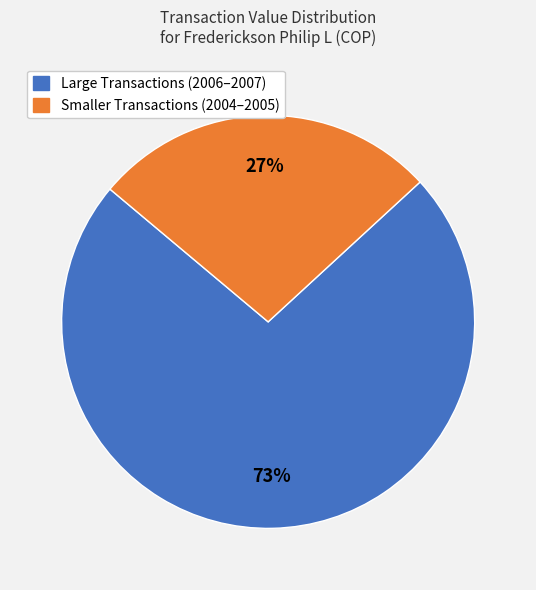

Which category accounts for the majority?

Large Transactions (2006–2007)